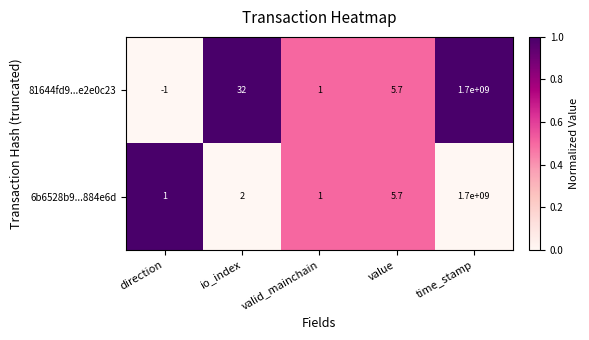

Reading left to right, list all the values displayed in this chart.

81644fd9...e2e0c23: -1.0	32.0	1.0	5.7	1700000000.0
6b6528b9...884e6d: 1.0	2.0	1.0	5.7	1700000000.0